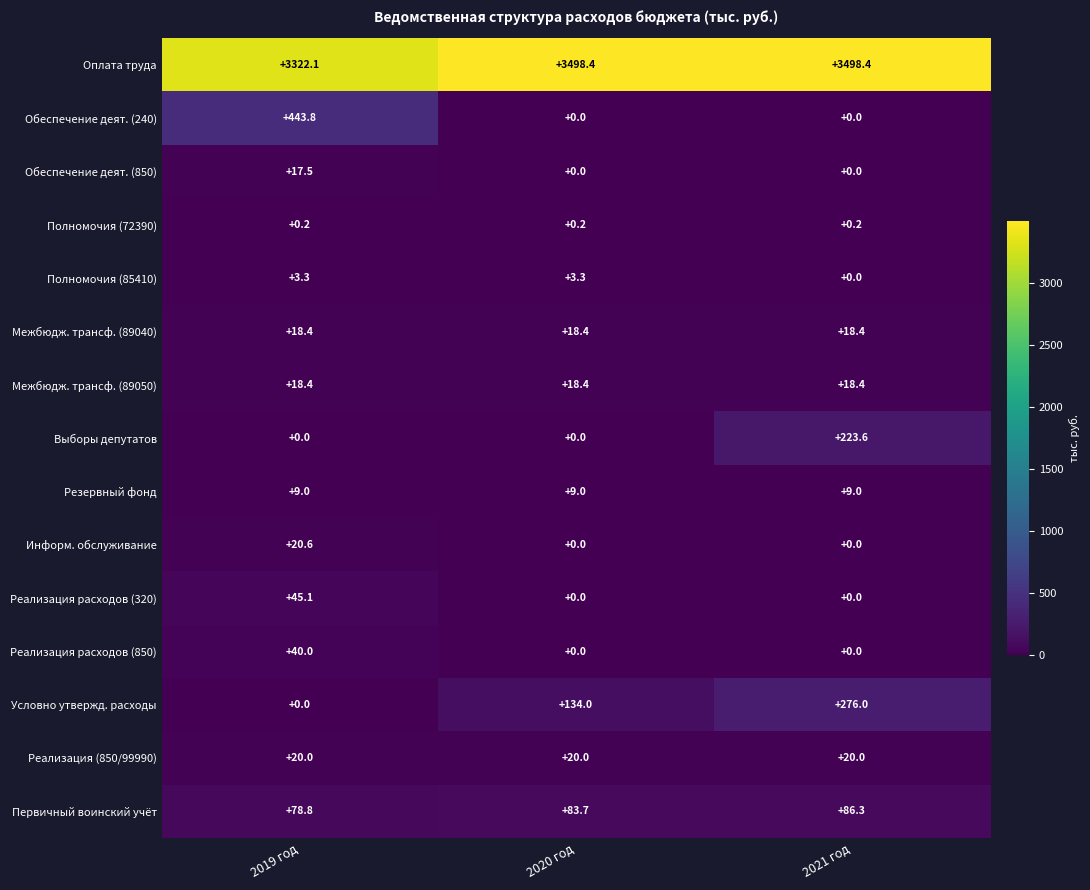

Which category has the highest value in the Выборы депутатов series?

2021 год